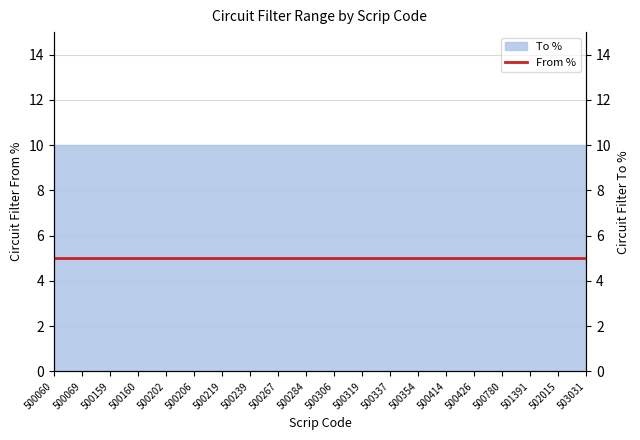

Which series has the widest spread of values?

From %